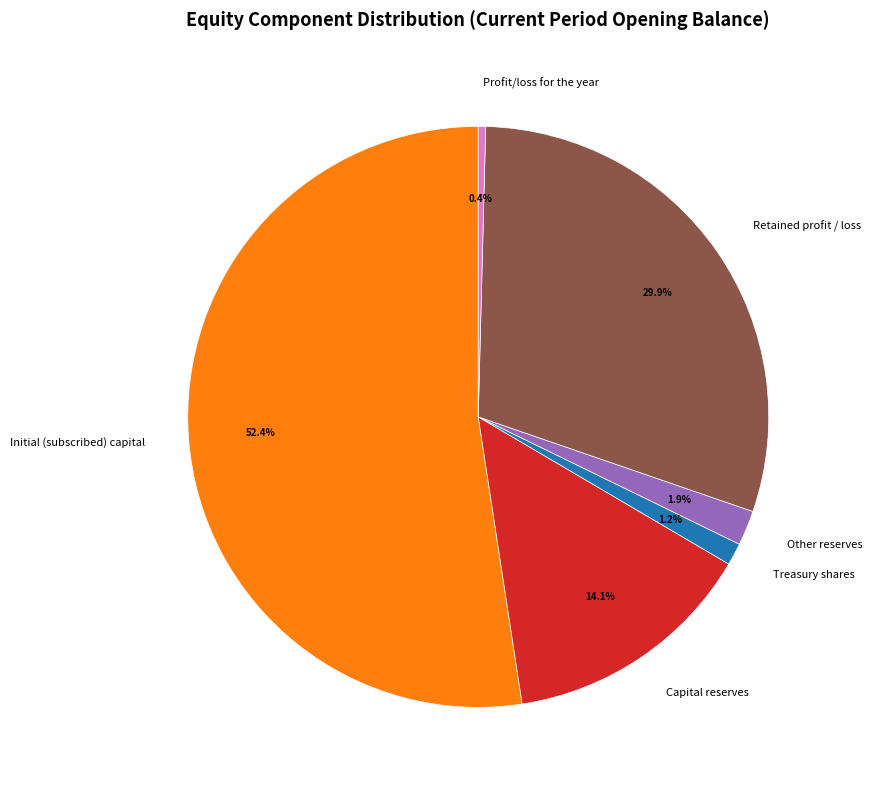

To the nearest percent, what percentage of the pie is Initial (subscribed) capital?

52%